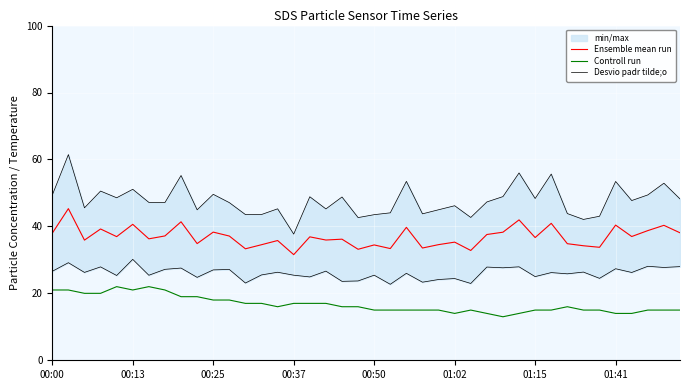

Rank the series at 13 from lowest to highest value.

Controll run, Ensemble mean run, Desvio padr tilde;o